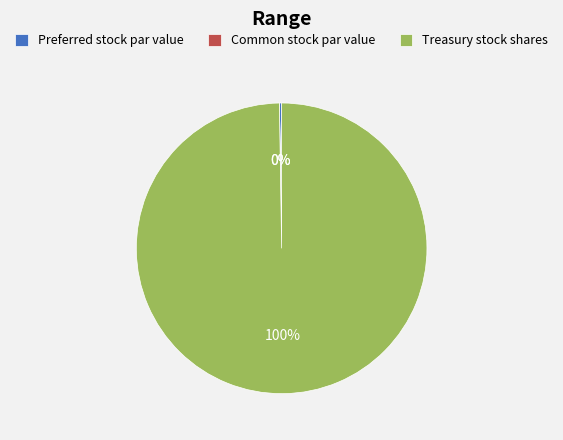

Is Treasury stock shares the majority of the pie?

Yes